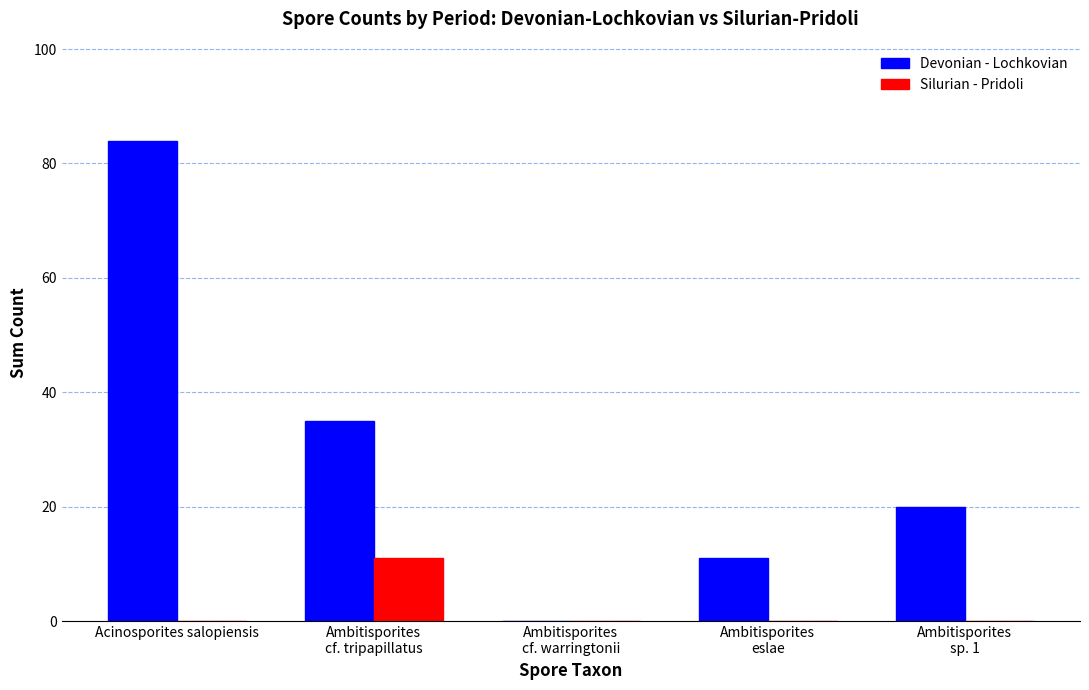

At which category is the sum across all series the highest?

Acinosporites salopiensis